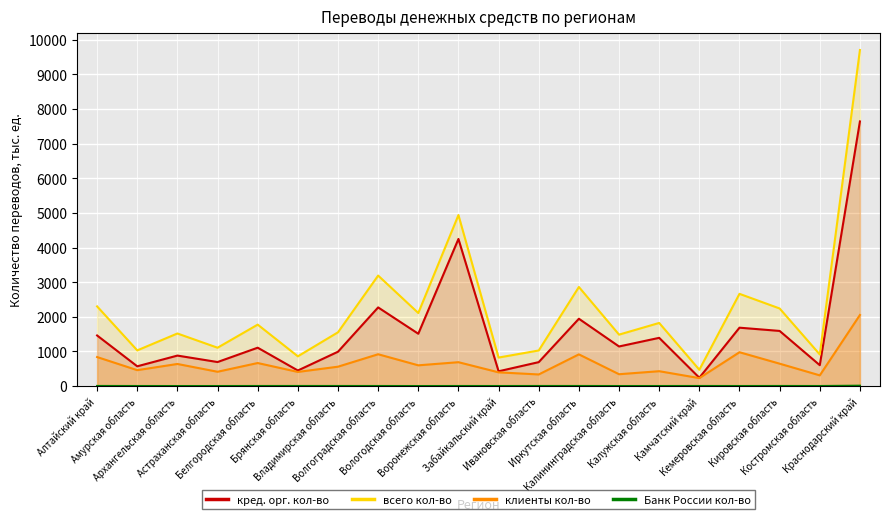

What is the greatest value displayed?

9701.7